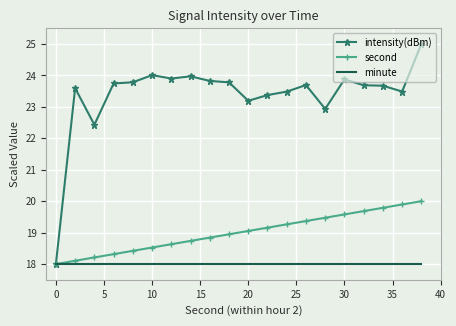

Which series has the largest total across all categories?

intensity(dBm)